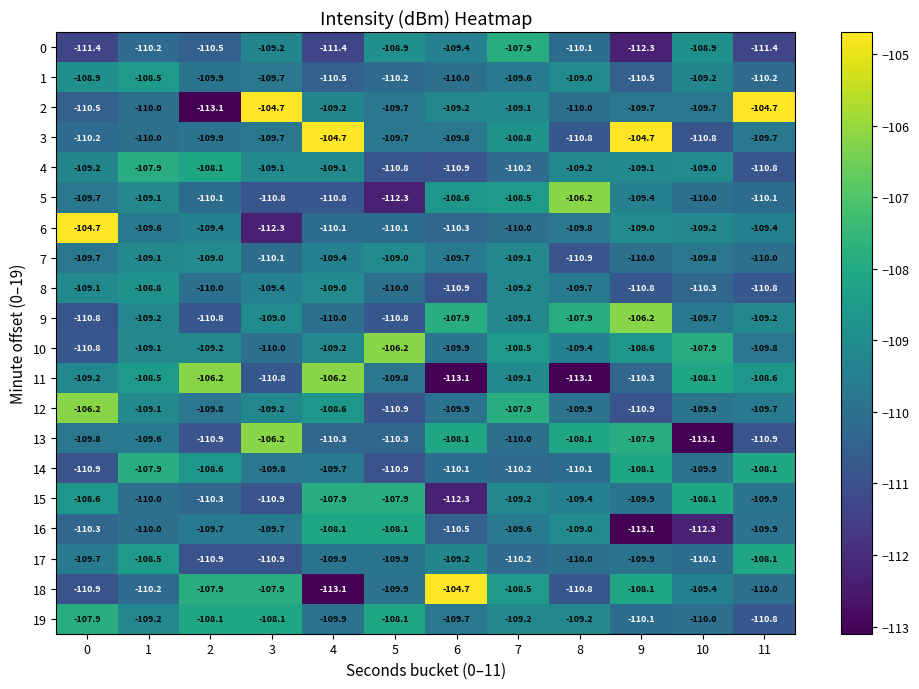

What is the minimum value for 13?

-113.1